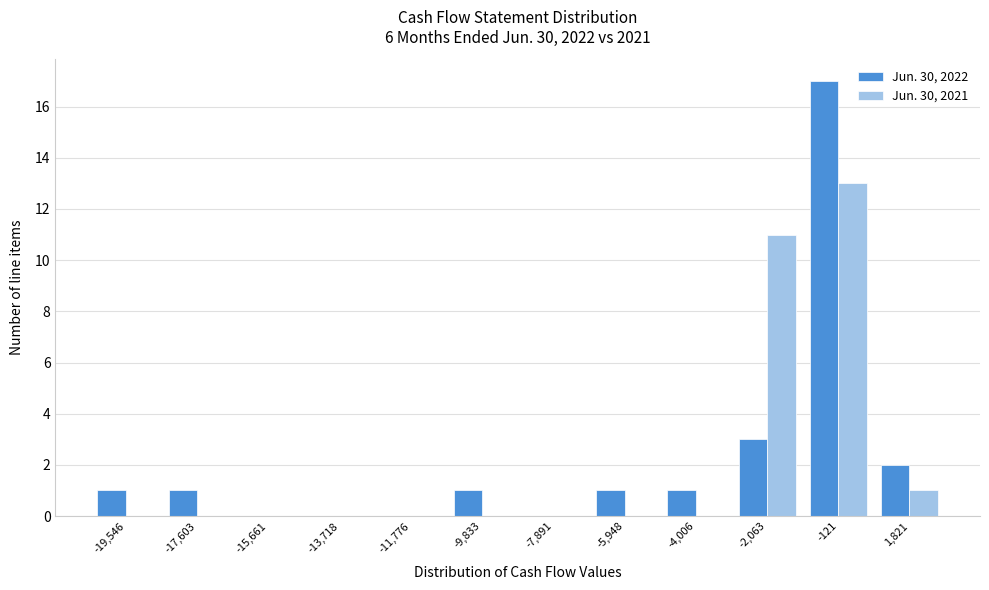

Reading left to right, what are all the values shown in this chart?

Jun. 30, 2022: -19,546=1	-17,603=1	-15,661=0	-13,718=0	-11,776=0	-9,833=1	-7,891=0	-5,948=1	-4,006=1	-2,063=3	-121=17	1,821=2
Jun. 30, 2021: -19,546=0	-17,603=0	-15,661=0	-13,718=0	-11,776=0	-9,833=0	-7,891=0	-5,948=0	-4,006=0	-2,063=11	-121=13	1,821=1